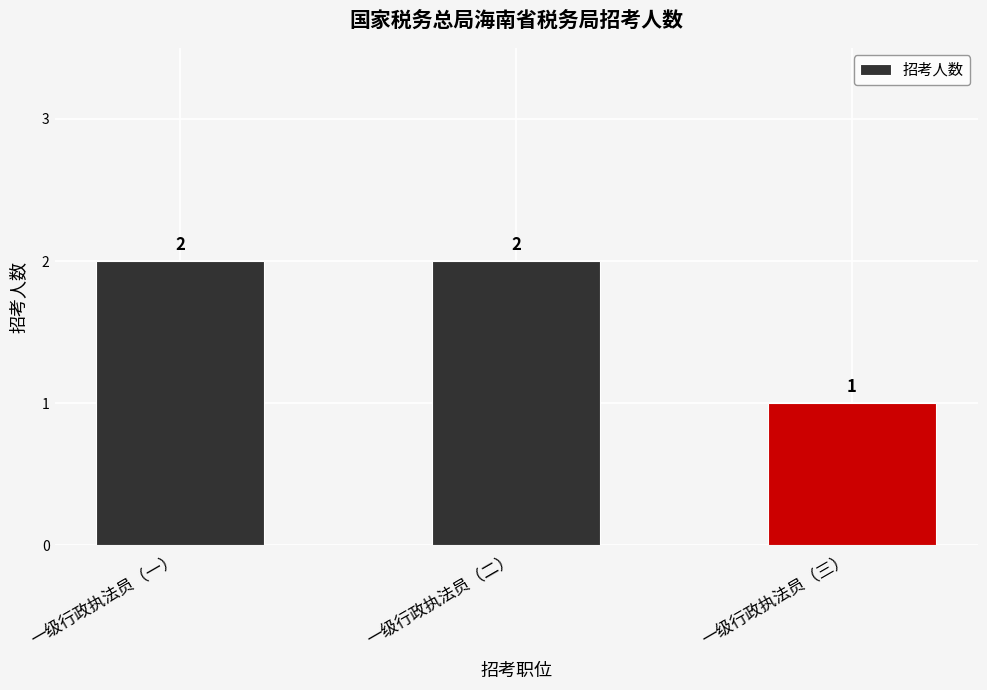

How many categories are shown in the chart?

3